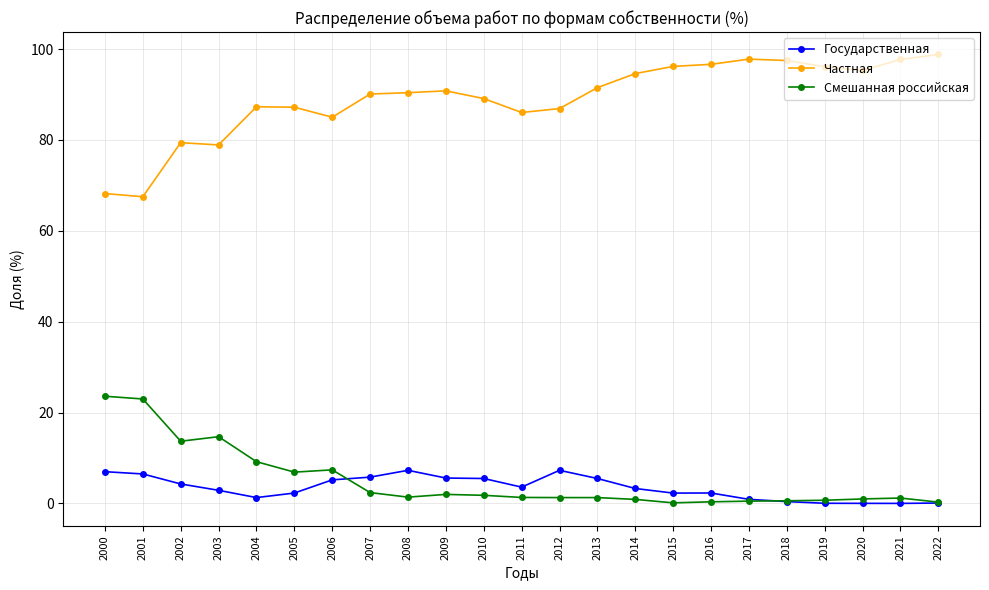

Read the Смешанная российская value at 2018.

0.6